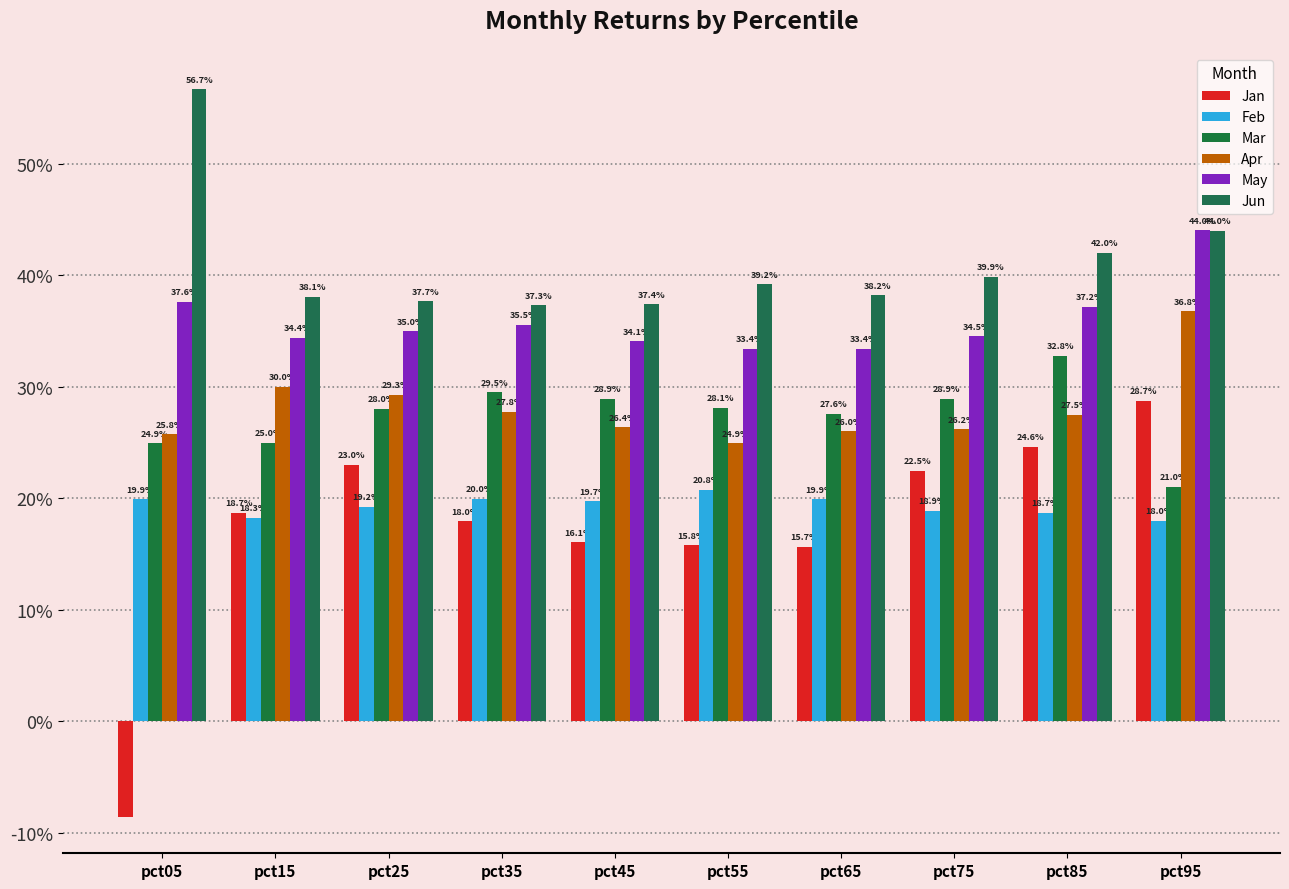

Does the chart contain stacked bars?

No